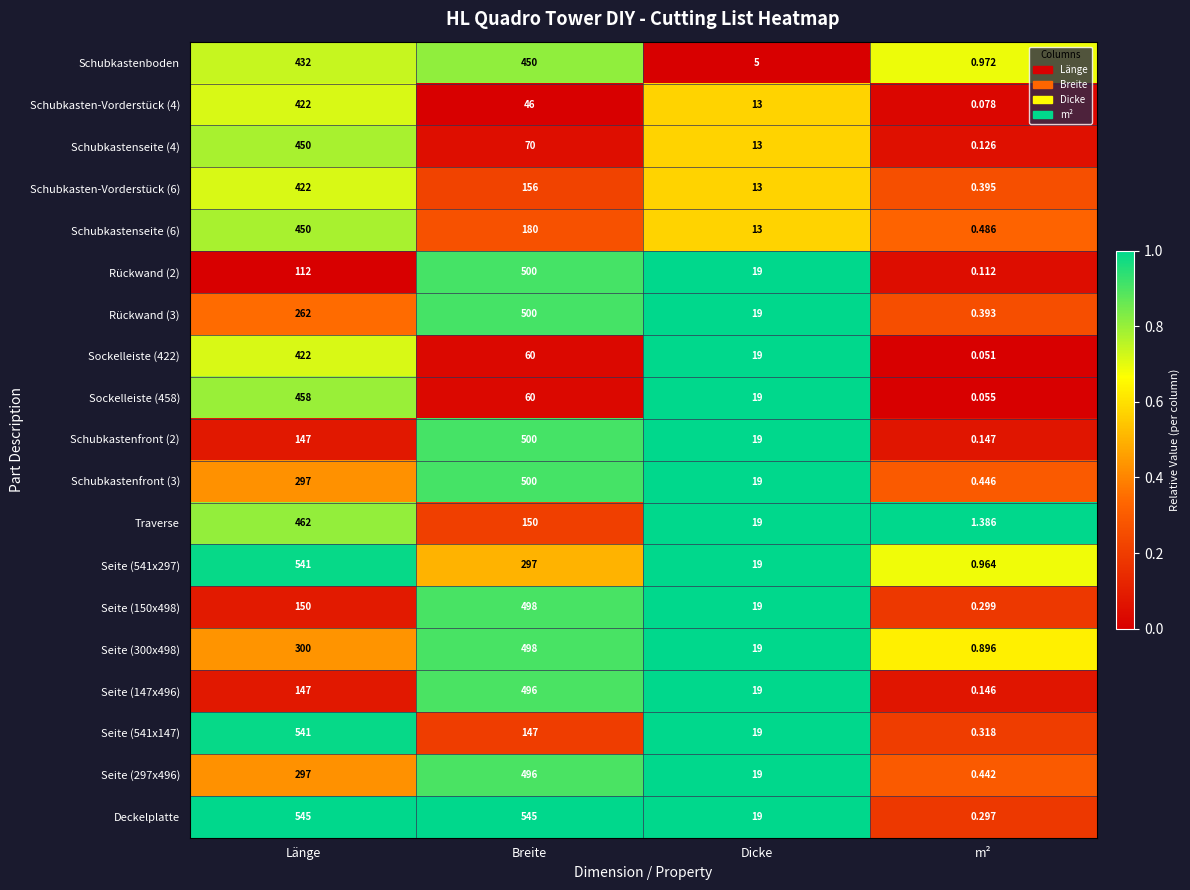

What is the difference between the highest and lowest values at m²?

1.3